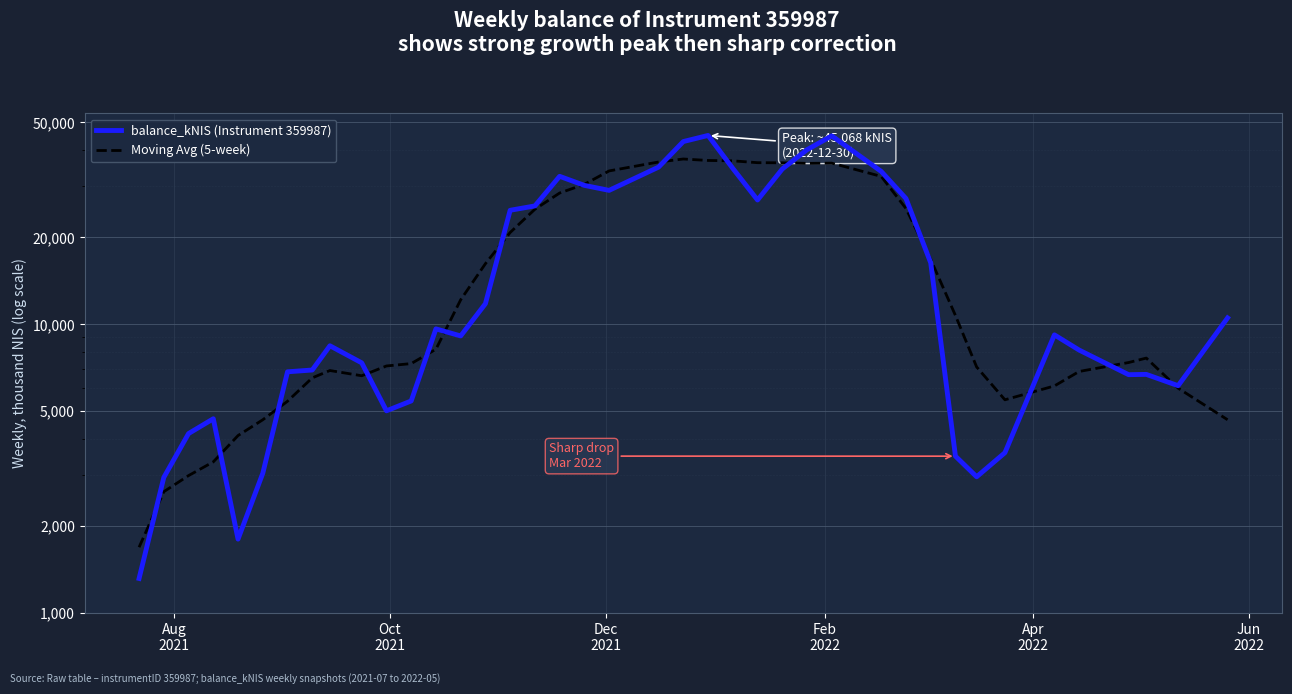

Is it true that Moving Avg (5-week) equals 10741.8 at 27?

False